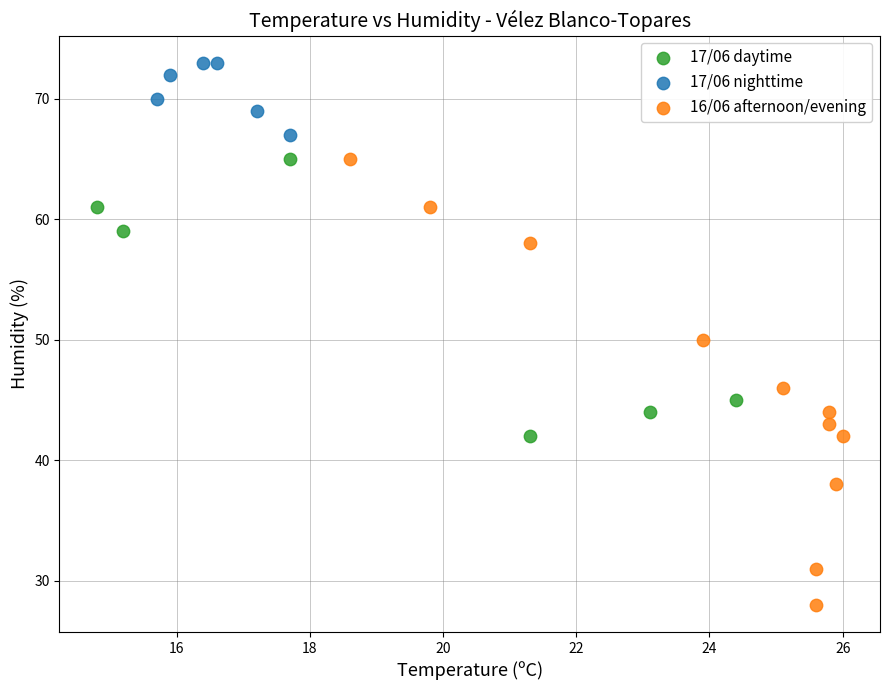

Which series has the largest Y range (max minus min)?

16/06 afternoon/evening